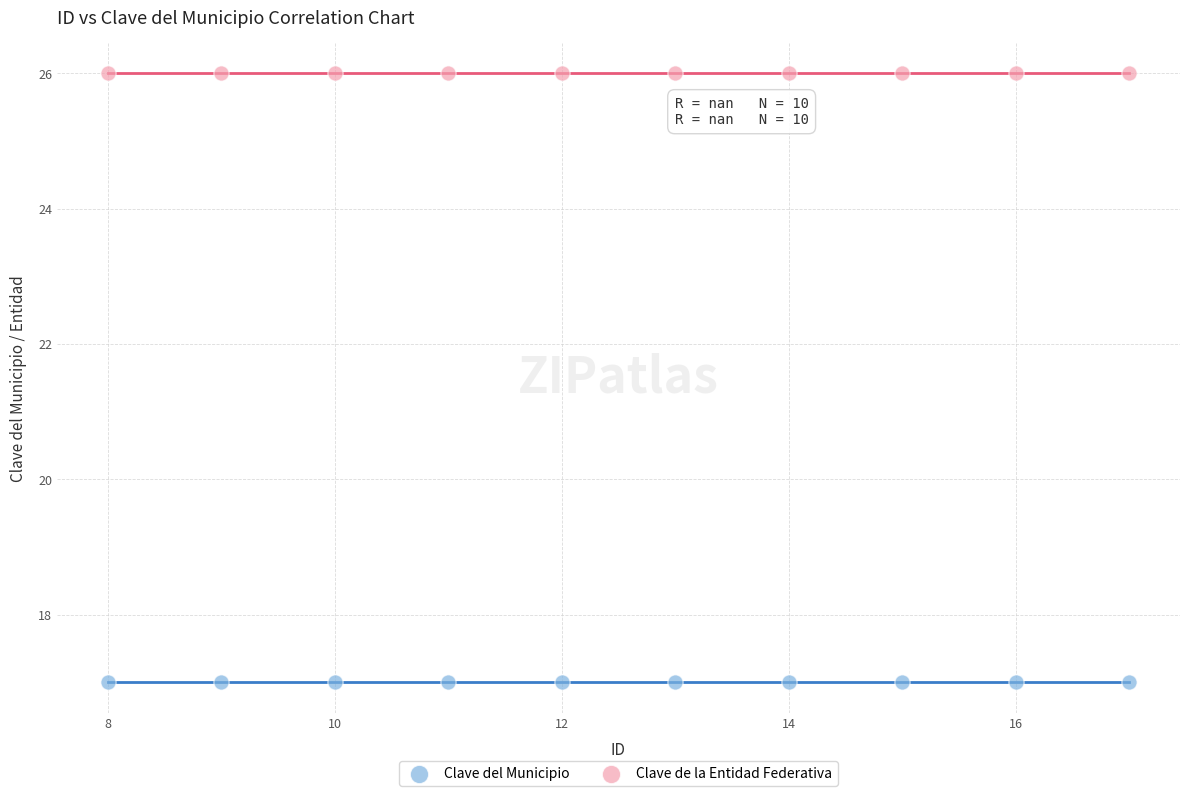

Which series reaches the minimum Y coordinate?

Clave del Municipio